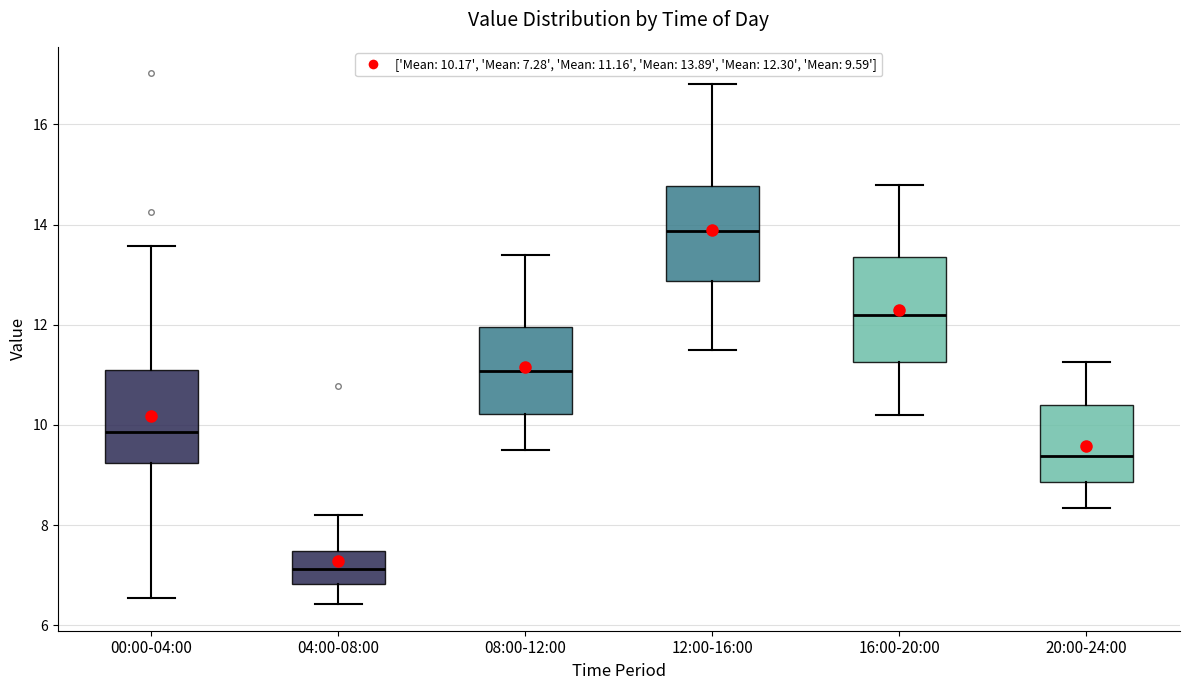

Reading left to right, transcribe this box plot: for each box, give where its median line is, the range the box spans, and where its two whiskers end, as read against the y-axis. The values are not printed on the chart, so give them approximately, as read against the axis.

00:00-04:00: median 9.8, box 9.2 to 11.0, whiskers 6.6 to 13.6
04:00-08:00: median 7.2, box 6.8 to 7.4, whiskers 6.4 to 8.2
08:00-12:00: median 11.0, box 10.2 to 12.0, whiskers 9.6 to 13.4
12:00-16:00: median 13.8, box 12.8 to 14.8, whiskers 11.6 to 16.8
16:00-20:00: median 12.2, box 11.2 to 13.4, whiskers 10.2 to 14.8
20:00-24:00: median 9.4, box 8.8 to 10.4, whiskers 8.4 to 11.2